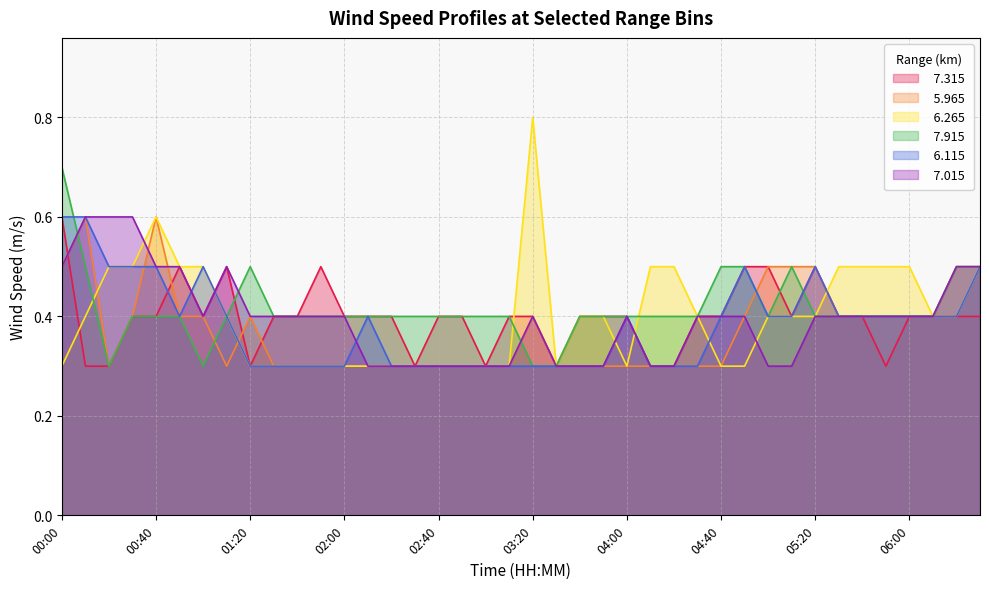

Where is the first local maximum for   7.315?

00:50